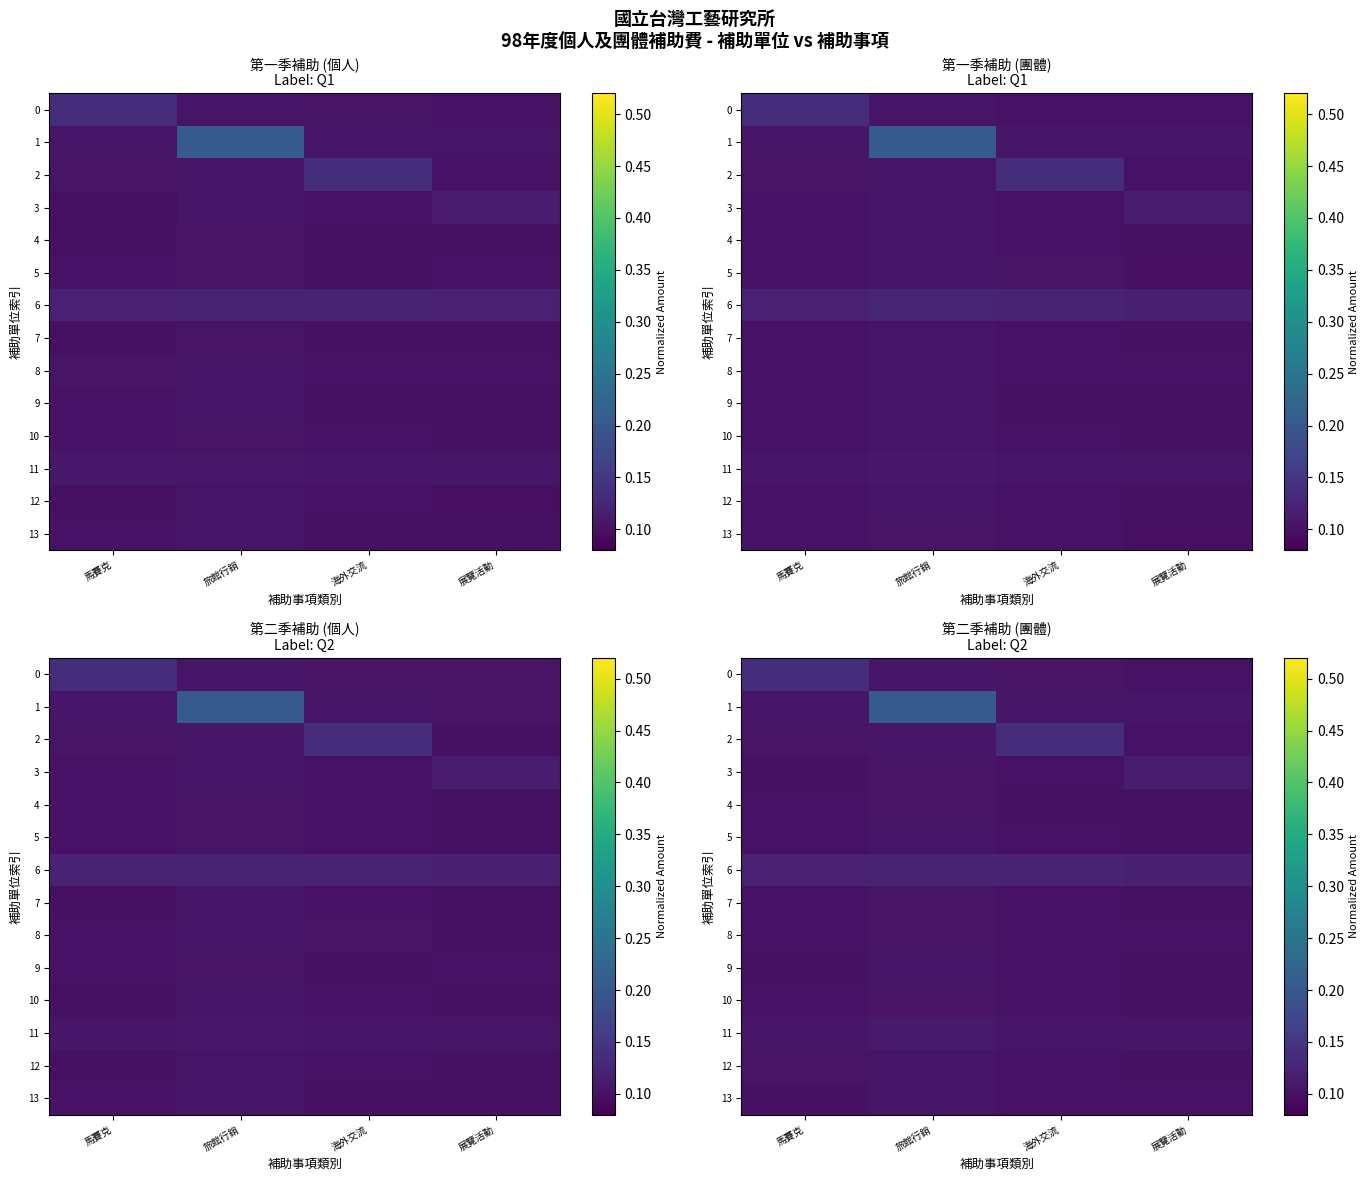

The value of 9 at 海外交流 is 0.1. True or false?

True